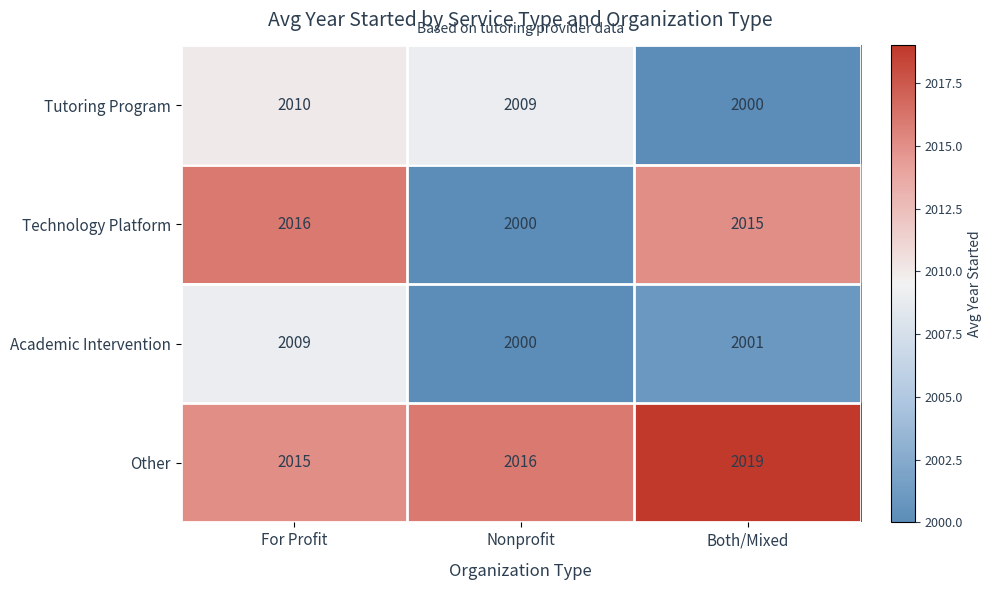

Count the Tutoring Program values in the range 2000 to 2010.

3